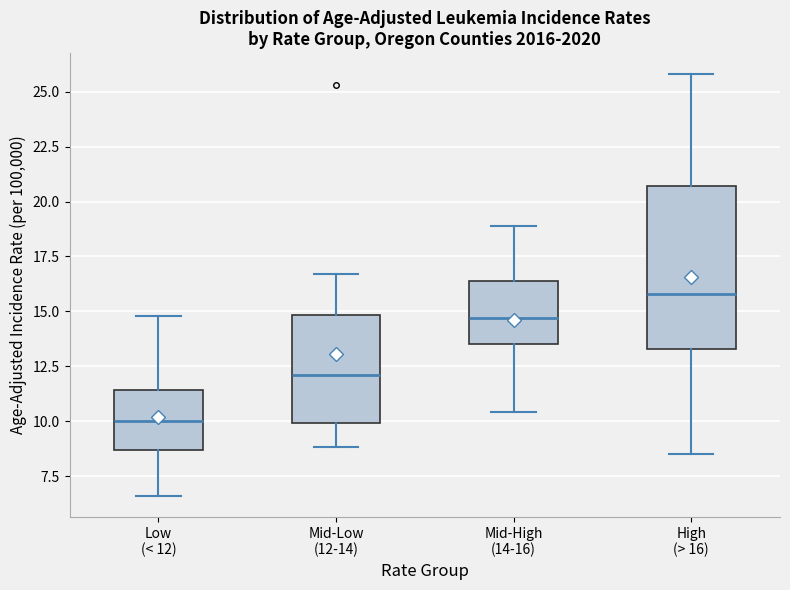

Reading left to right, read every box against the y-axis: the position of its median line, the range the box covers, and the ends of its whiskers. The values are not printed on the chart, so give them approximately, as read against the axis.

Low (< 12): median 10.0, box 8.5 to 11.5, whiskers 6.5 to 15.0
Mid-Low (12-14): median 12.0, box 10.0 to 15.0, whiskers 9.0 to 16.5
Mid-High (14-16): median 14.5, box 13.5 to 16.5, whiskers 10.5 to 19.0
High (> 16): median 16.0, box 13.5 to 20.5, whiskers 8.5 to 26.0